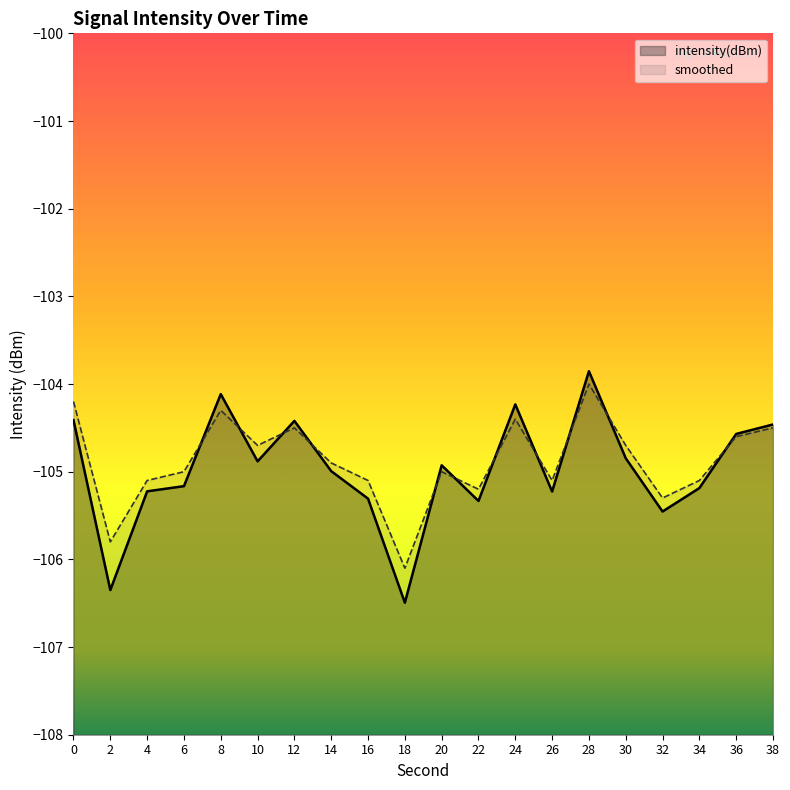

What is the value of the smoothed point at the 9th from the left?

-105.1